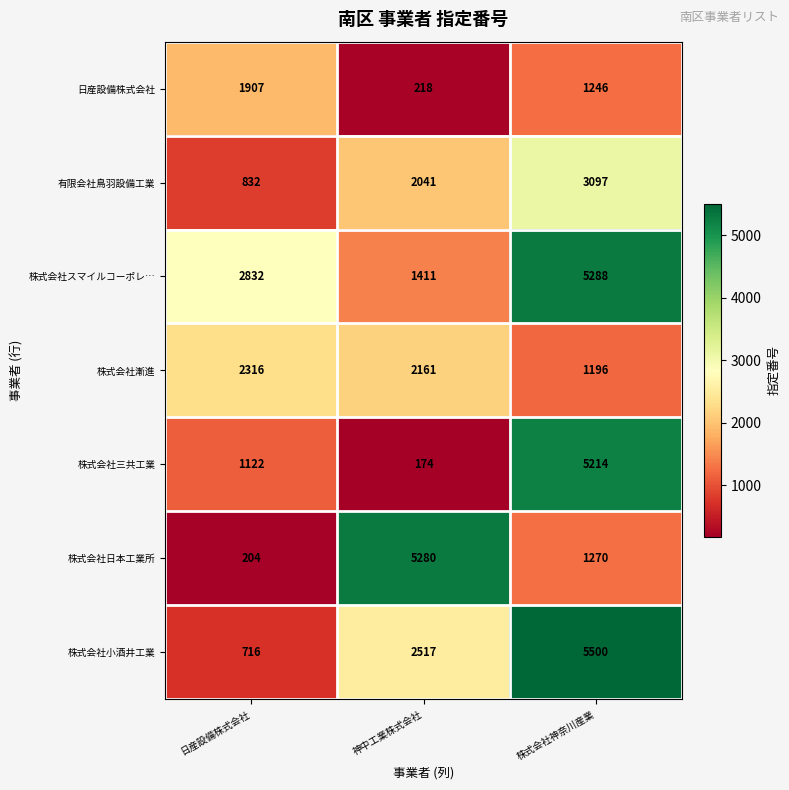

Between 神中工業株式会社 and 株式会社神奈川産業, which series saw the biggest shift?

株式会社三共工業